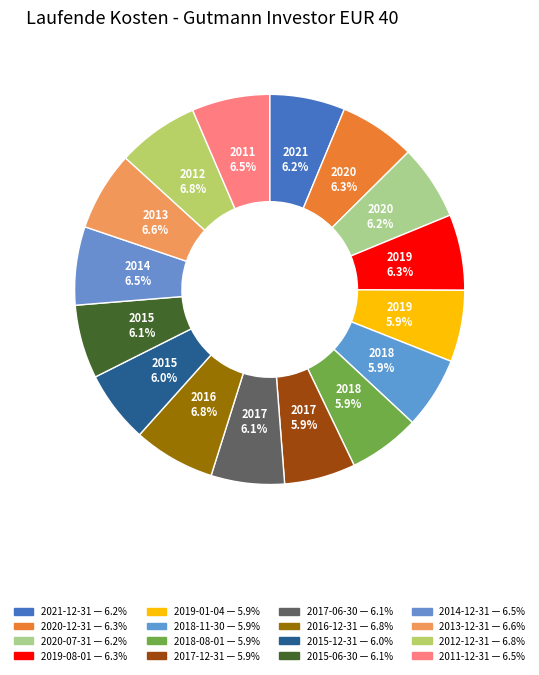

Combined, do 2013-12-31 and 2018-08-01 account for over 50%?

No